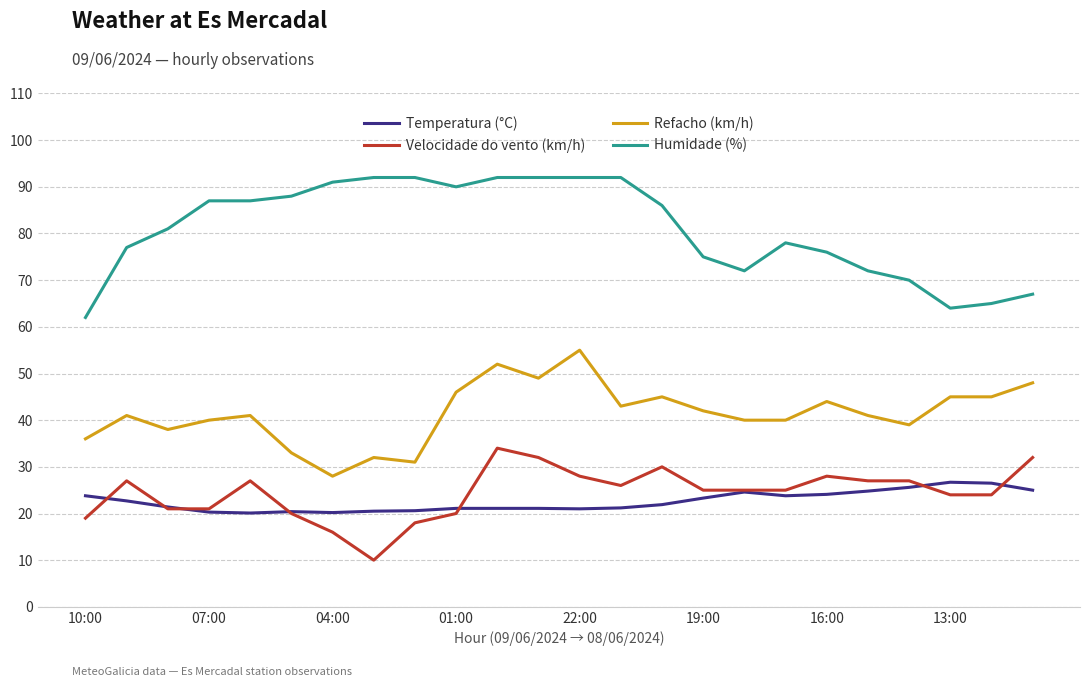

True or false: Velocidade do vento (km/h) and Humidade (%) intersect in this chart.

False